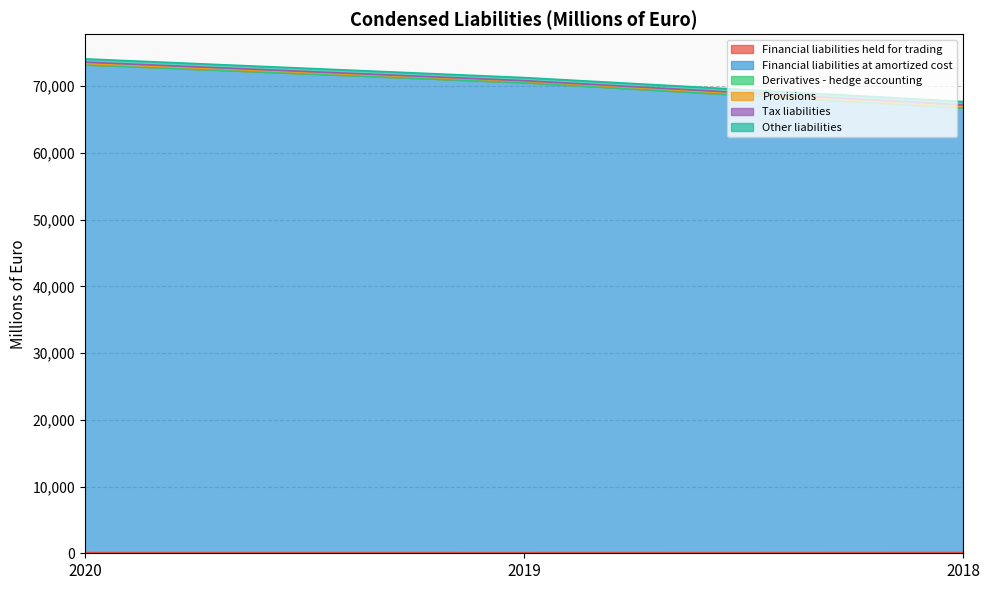

How many data points in Financial liabilities at amortized cost are less than 70543?

1